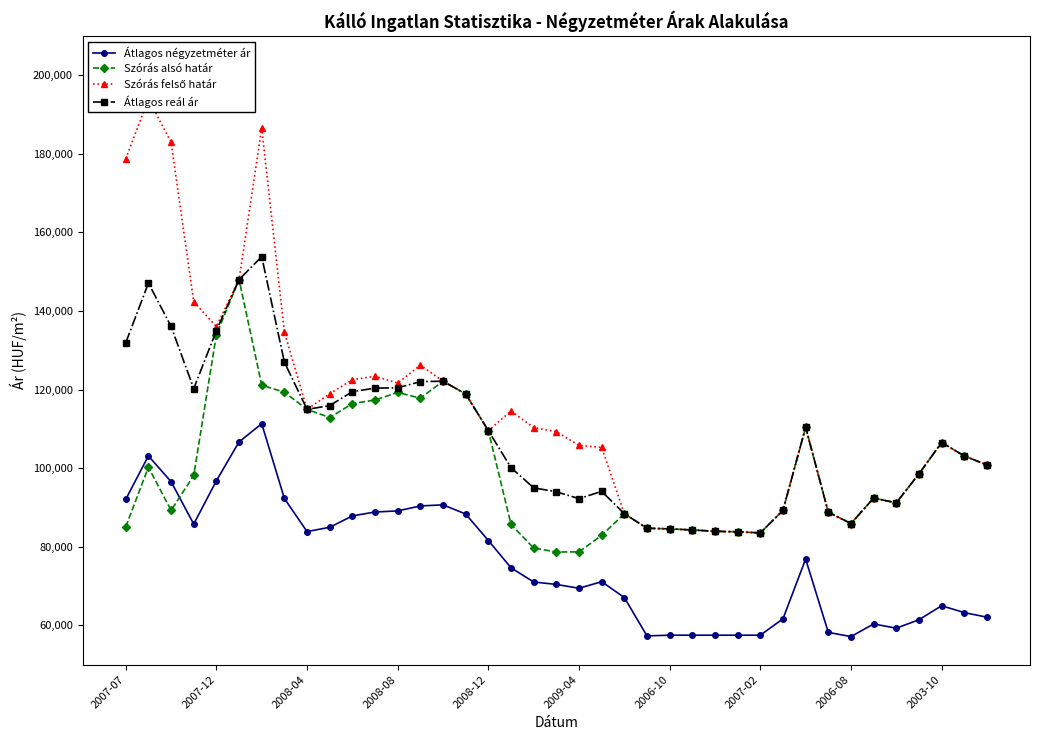

True or false: Szórás felső határ and Átlagos négyzetméter ár cross at least once.

False